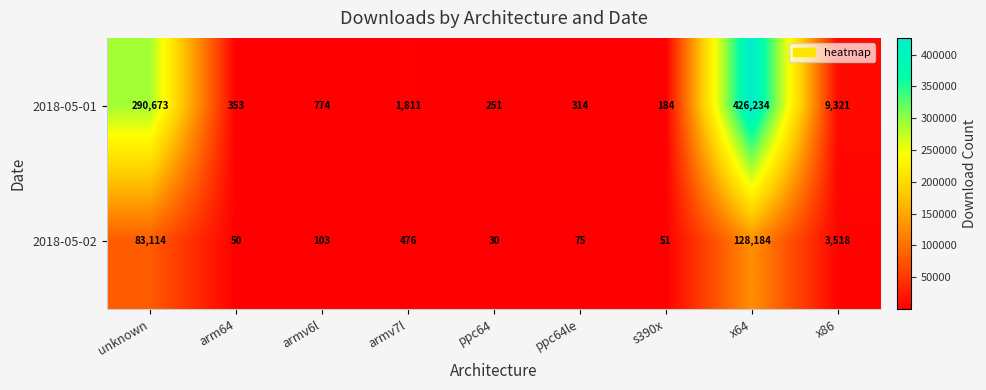

What is the sum of the 2018-05-02 values at arm64 and ppc64?

80